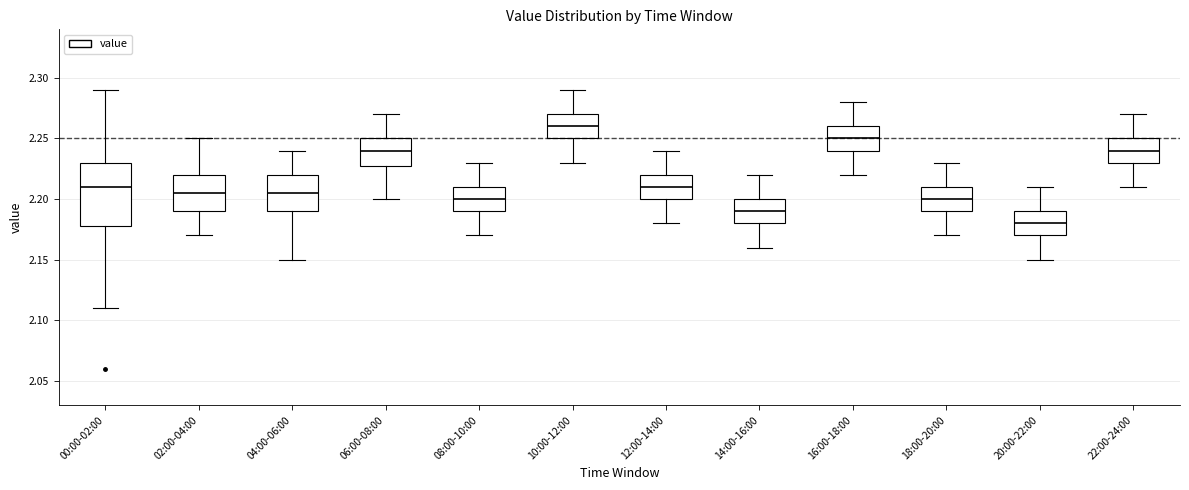

Reading left to right, read every box against the y-axis: the position of its median line, the range the box covers, and the ends of its whiskers. The values are not printed on the chart, so give them approximately, as read against the axis.

00:00-02:00: median 2.210, box 2.180 to 2.230, whiskers 2.110 to 2.290
02:00-04:00: median 2.205, box 2.190 to 2.220, whiskers 2.170 to 2.250
04:00-06:00: median 2.205, box 2.190 to 2.220, whiskers 2.150 to 2.240
06:00-08:00: median 2.240, box 2.230 to 2.250, whiskers 2.200 to 2.270
08:00-10:00: median 2.200, box 2.190 to 2.210, whiskers 2.170 to 2.230
10:00-12:00: median 2.260, box 2.250 to 2.270, whiskers 2.230 to 2.290
12:00-14:00: median 2.210, box 2.200 to 2.220, whiskers 2.180 to 2.240
14:00-16:00: median 2.190, box 2.180 to 2.200, whiskers 2.160 to 2.220
16:00-18:00: median 2.250, box 2.240 to 2.260, whiskers 2.220 to 2.280
18:00-20:00: median 2.200, box 2.190 to 2.210, whiskers 2.170 to 2.230
20:00-22:00: median 2.180, box 2.170 to 2.190, whiskers 2.150 to 2.210
22:00-24:00: median 2.240, box 2.230 to 2.250, whiskers 2.210 to 2.270